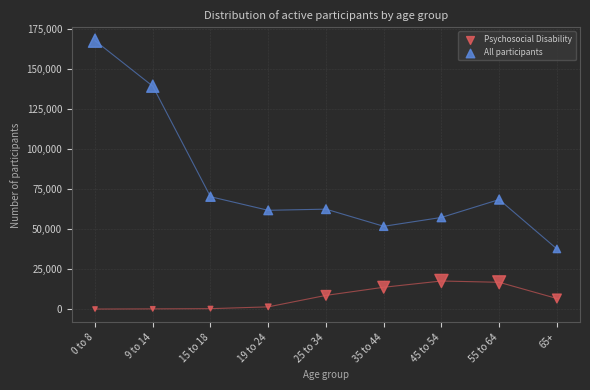

Across all data points, what is the range of Y values (max minus min)?

167861